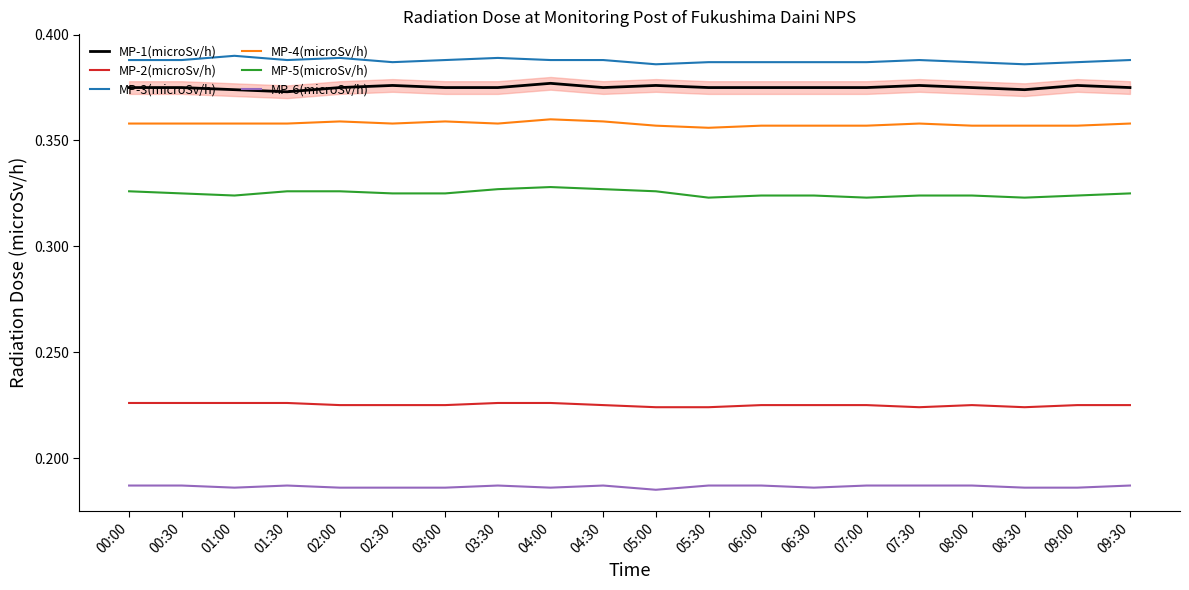

True or false: MP-2(microSv/h) and MP-1(microSv/h) cross at least once.

False